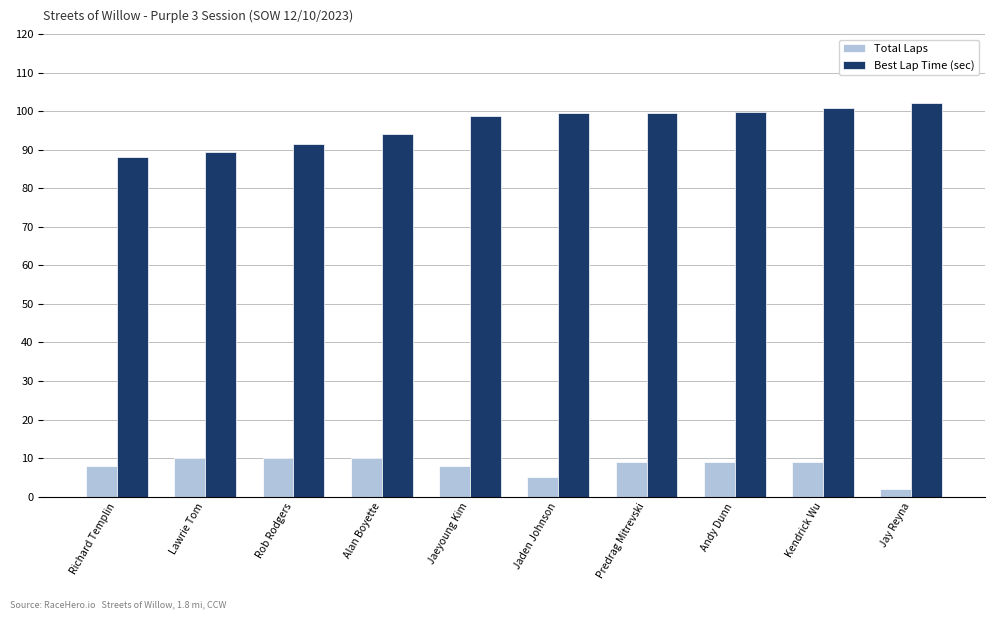

At how many categories does at least one series exceed 40?

10